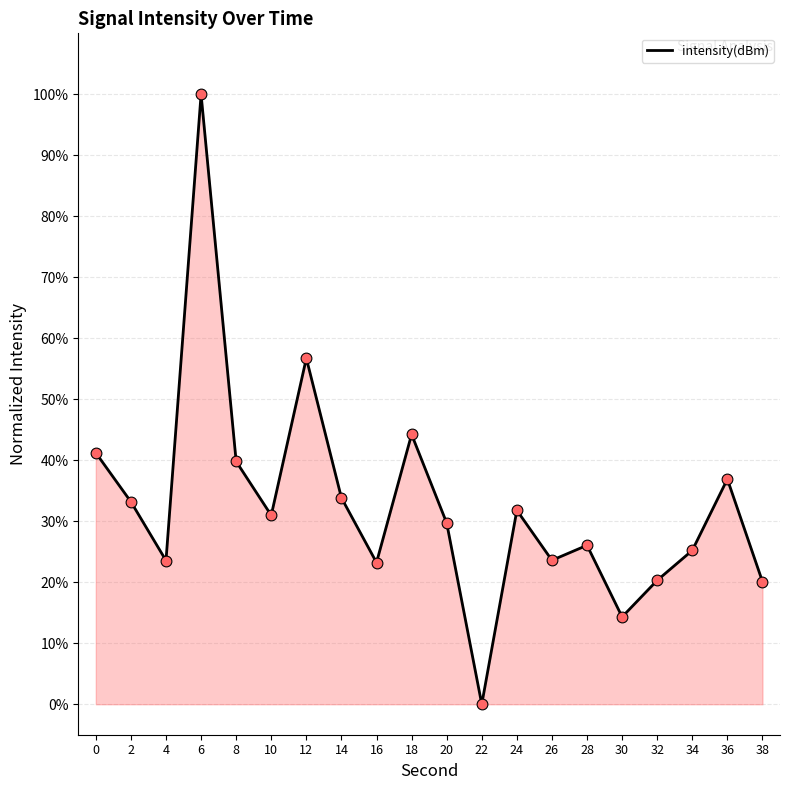

What is the ratio of the value at 32 to the value at 8?

0.5